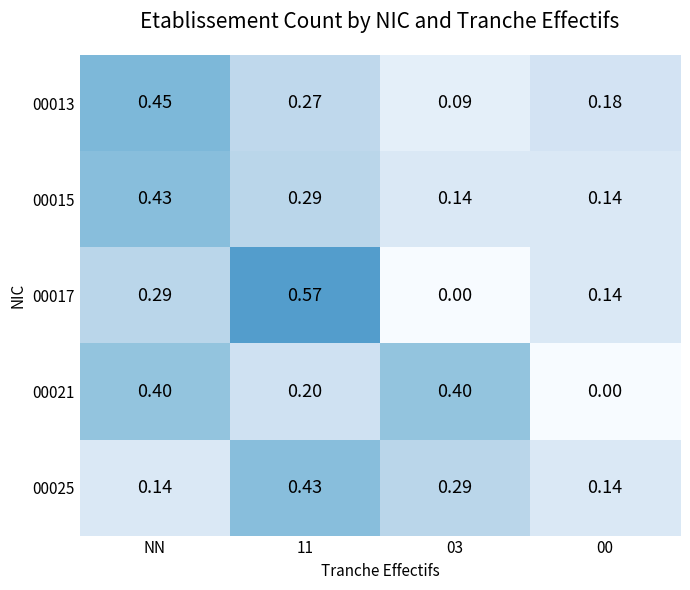

Which has a higher value, NN or 00?

NN